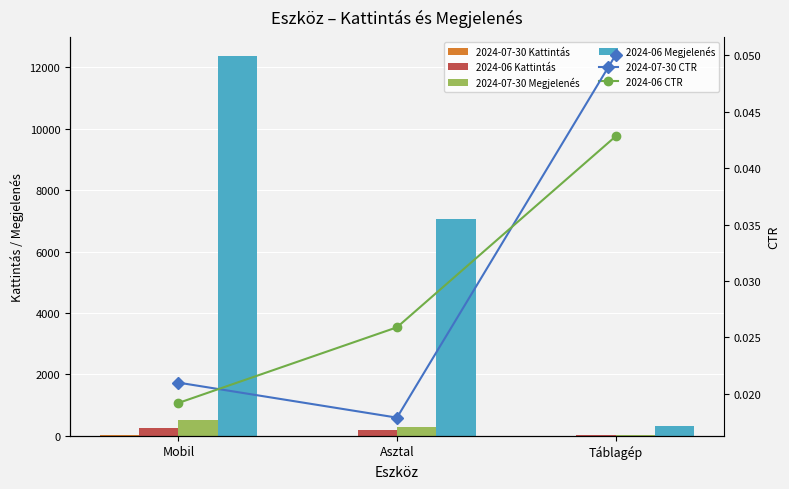

What position from the right is Asztal?

2